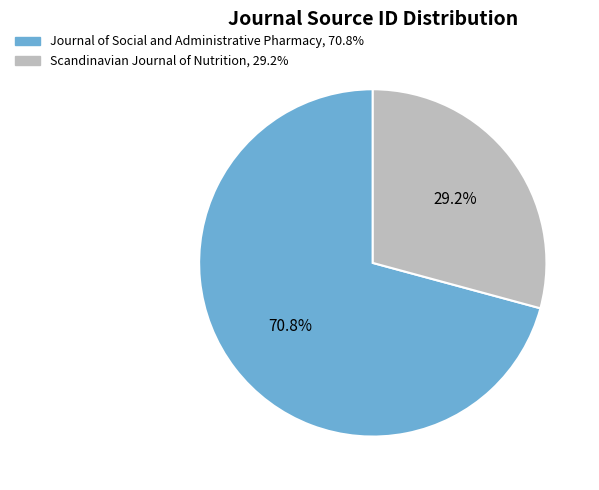

Is it true that Journal of Social and Administrative Pharmacy is 71% of the pie?

True